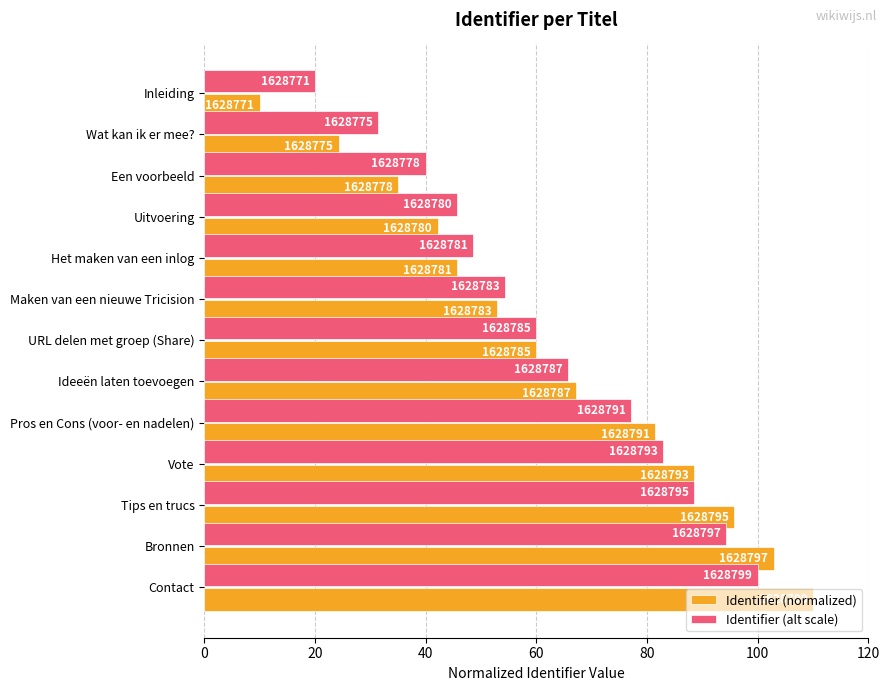

What are all the series names shown in the legend?

Identifier (normalized), Identifier (alt scale)